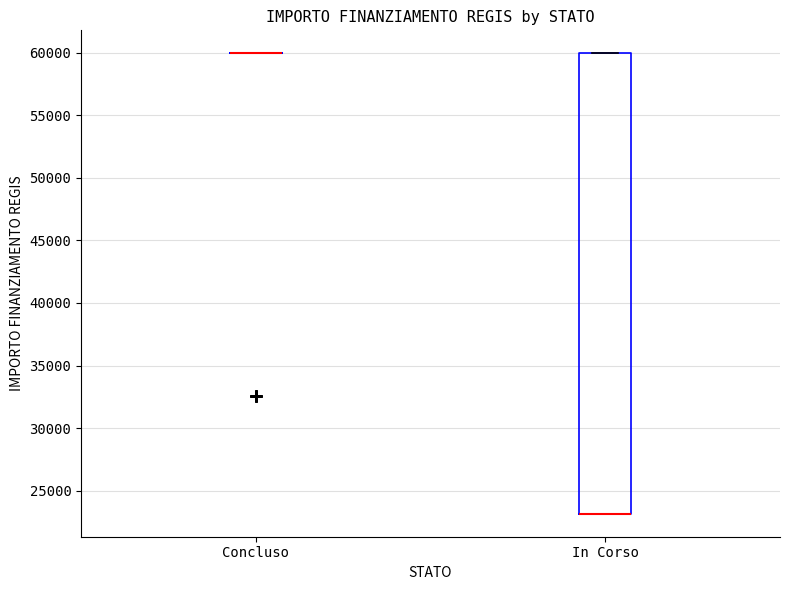

Which box is the tallest, from its lower edge to its upper edge?

In Corso